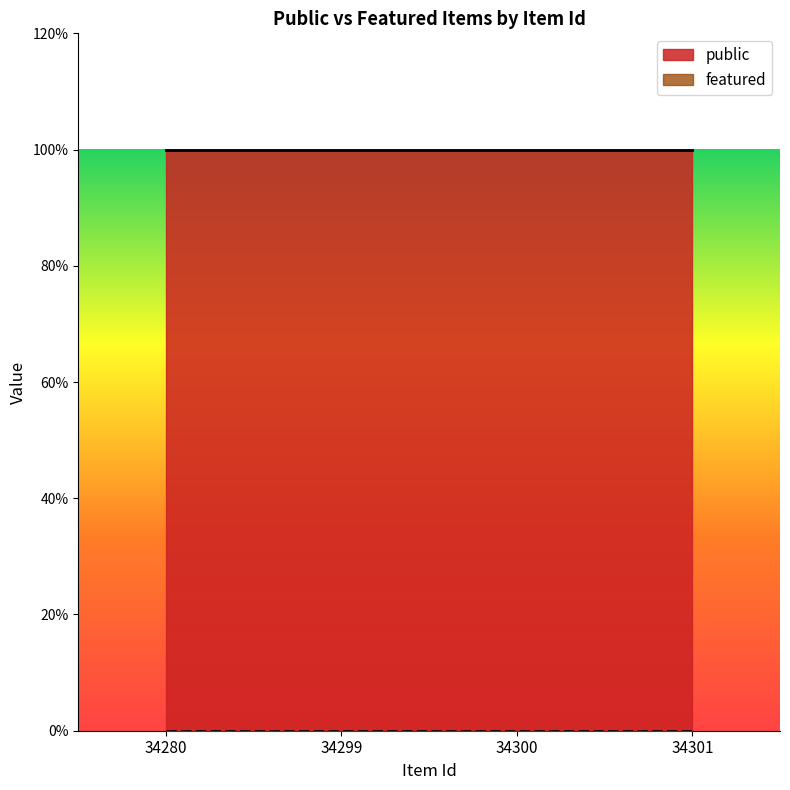

True or false: public and featured intersect in this chart.

False